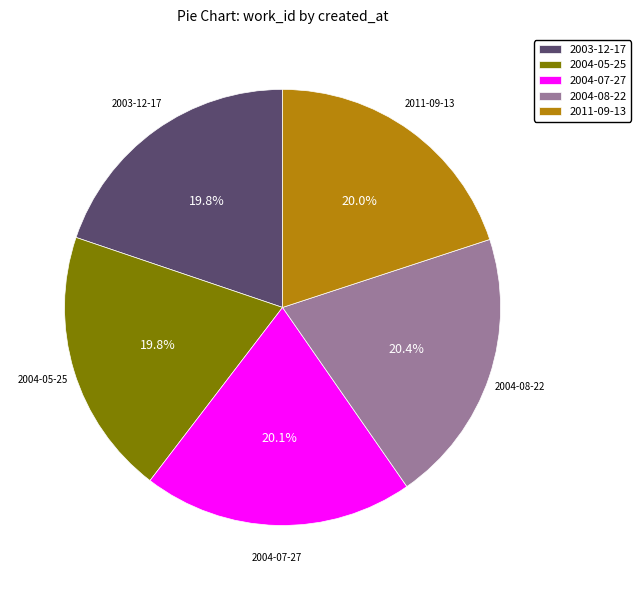

How many segments does this pie chart have?

5